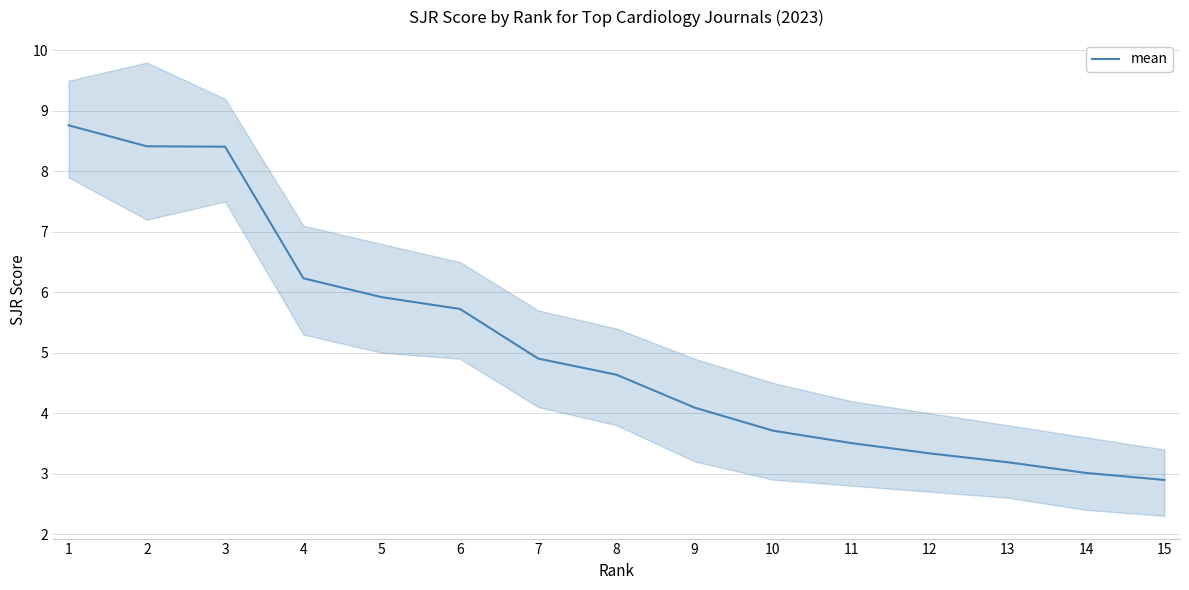

What is the smallest value displayed?

2.9